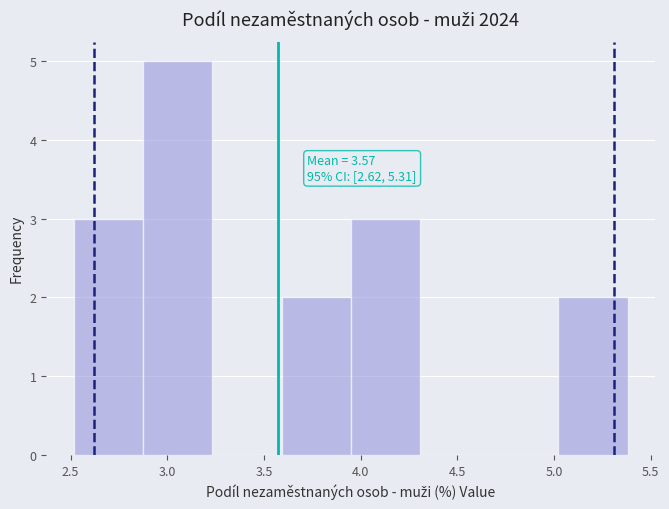

Which range on the x-axis has the tallest bar?

2.90 to 3.25